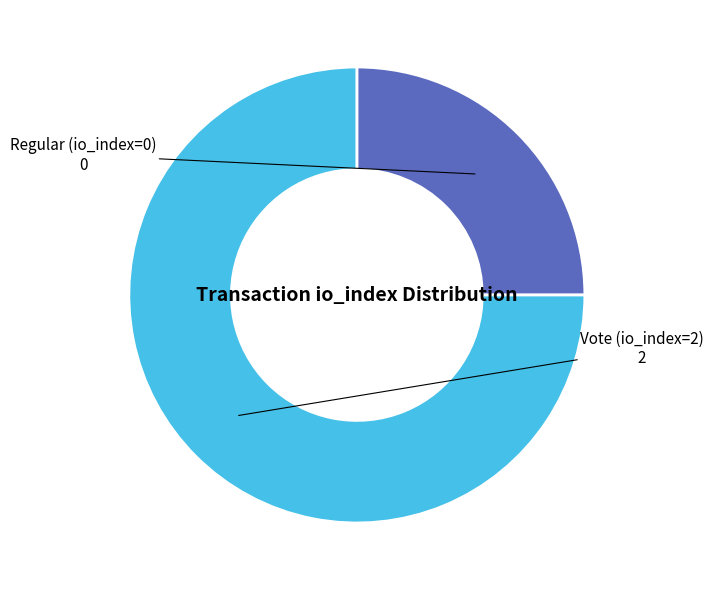

Which category has the biggest portion of the pie?

Vote (io_index=2)